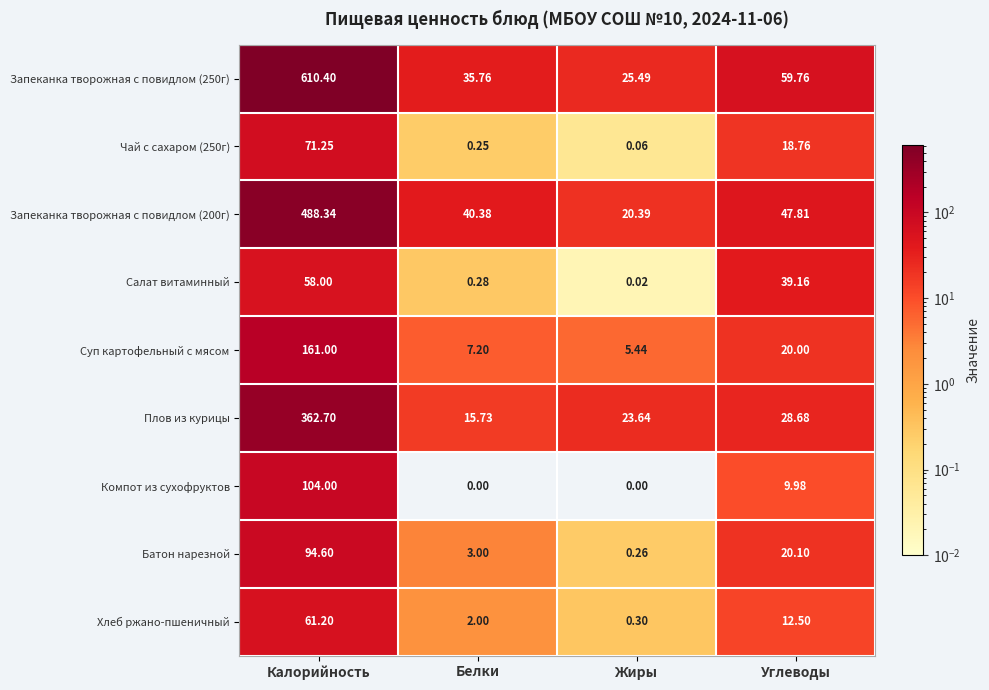

Is the value of Компот из сухофруктов at Калорийность greater than the value of Хлеб ржано-пшеничный at Углеводы?

Yes